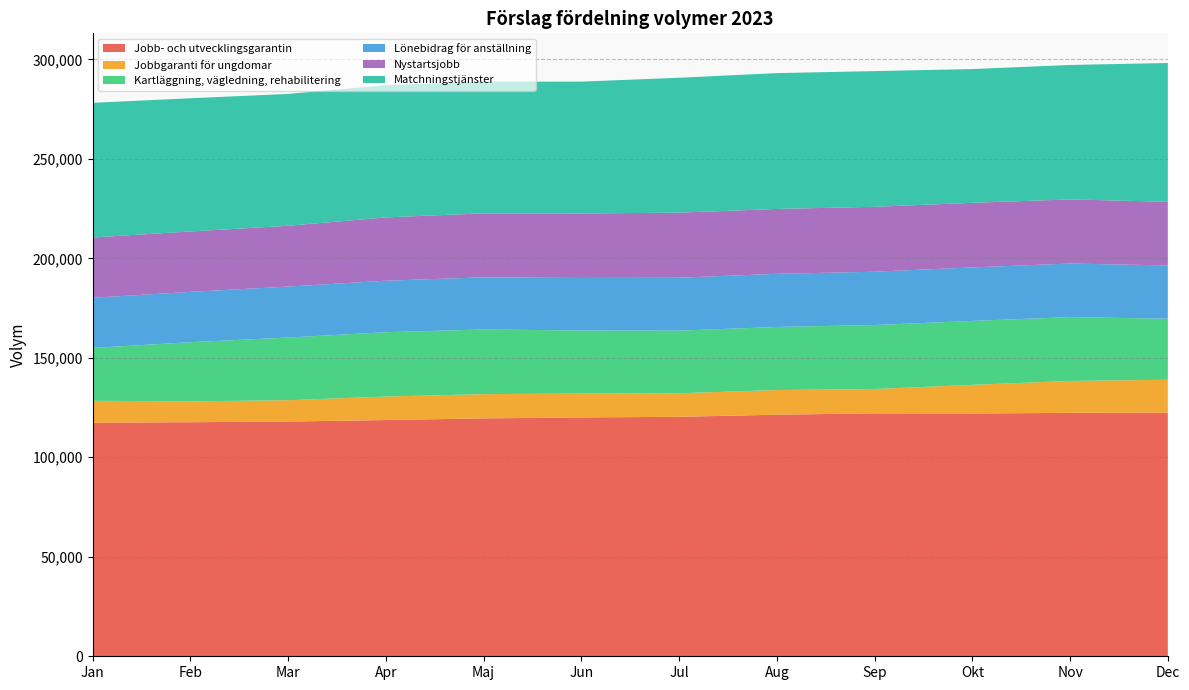

Reading left to right, what are all the values shown in this chart?

Jobb- och utvecklingsgarantin: Jan=117380.3	Feb=117627.6	Mar=117963.4	Apr=118721.0	Maj=119547.9	Jun=120032.1	Jul=120345.0	Aug=121395.6	Sep=122086.8	Okt=122003.0	Nov=122330.7	Dec=122440.3
Jobbgaranti för ungdomar: Jan=11019.3	Feb=10473.7	Mar=10726.6	Apr=11799.6	Maj=12192.5	Jun=12008.9	Jul=11829.9	Aug=12411.3	Sep=12217.0	Okt=14400.5	Nov=16041.6	Dec=16521.3
Kartläggning, vägledning, rehabilitering: Jan=26566.0	Feb=29739.5	Mar=31501.8	Apr=32335.8	Maj=32505.4	Jun=31670.1	Jul=31472.8	Aug=31694.9	Sep=32161.1	Okt=32124.0	Nov=32102.2	Dec=30657.3
Lönebidrag för anställning: Jan=25200.0	Feb=25300.0	Mar=25600.0	Apr=25900.0	Maj=26200.0	Jun=26400.0	Jul=26600.0	Aug=26700.0	Sep=26800.0	Okt=26900.0	Nov=26900.0	Dec=26800.0
Nystartsjobb: Jan=30304.3	Feb=30354.5	Mar=30559.9	Apr=31801.4	Maj=32154.3	Jun=32438.6	Jul=32696.1	Aug=32604.7	Sep=32614.1	Okt=32468.9	Nov=32228.3	Dec=31974.9
Matchningstjänster: Jan=67666.4	Feb=66940.3	Mar=66263.9	Apr=66408.1	Maj=66174.2	Jun=66246.2	Jul=67790.8	Aug=68257.1	Sep=68196.7	Okt=67220.1	Nov=67561.3	Dec=69760.3